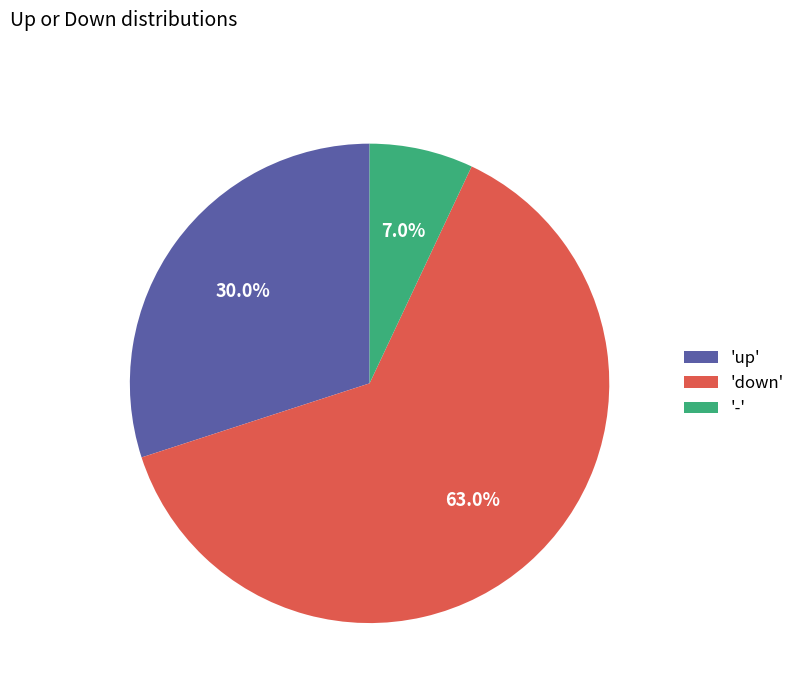

Between '-' and 'down', which is larger?

'down'